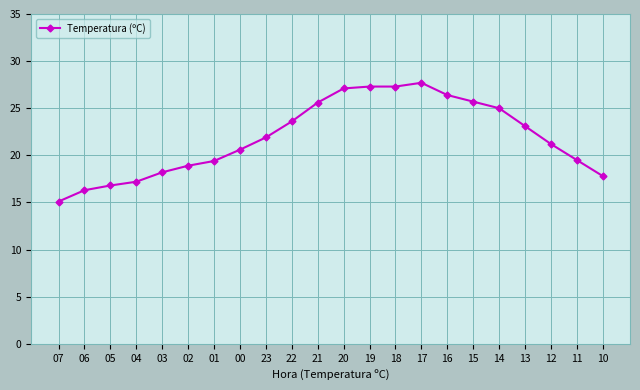

What is the difference between the values at 01 and 10?

1.6